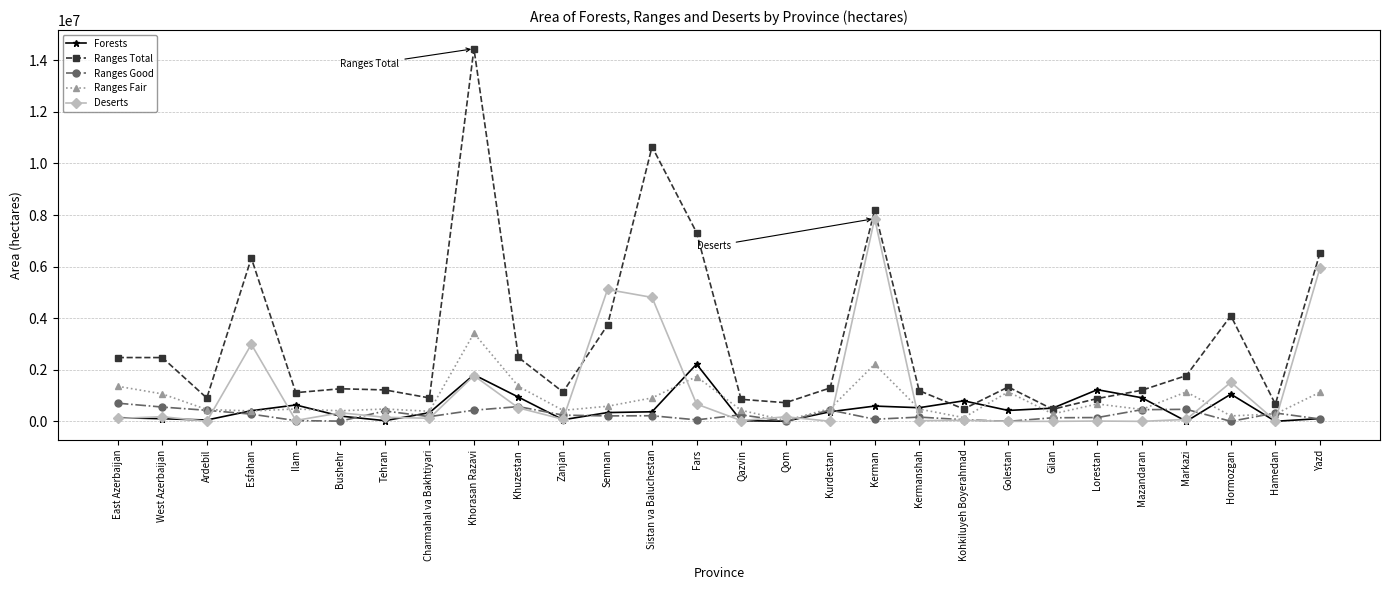

Rank the series by their maximum value, from highest to lowest.

Ranges Total, Deserts, Ranges Fair, Forests, Ranges Good